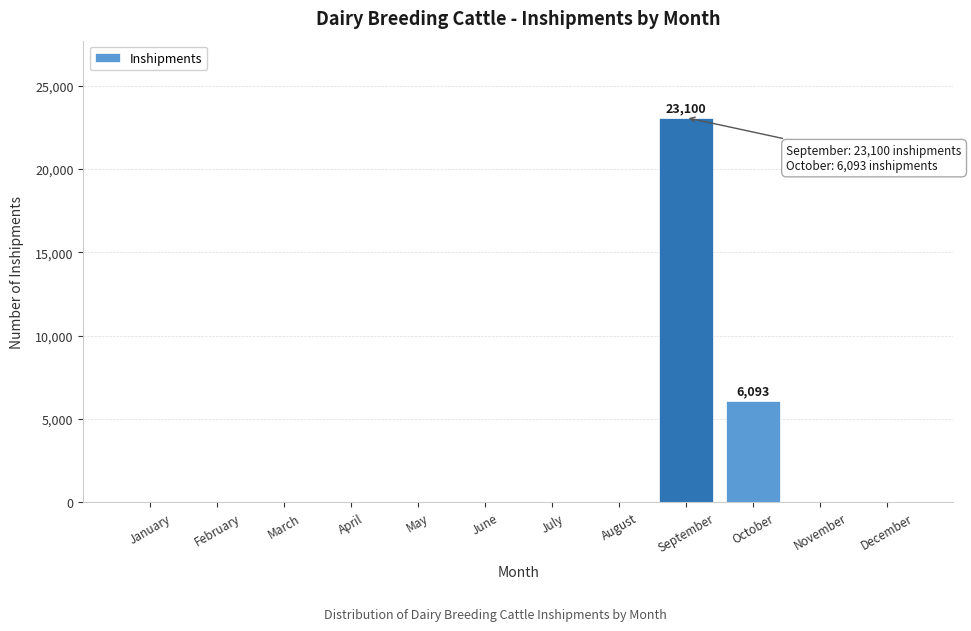

Reading left to right, transcribe all the data shown in this chart.

January=0	February=0	March=0	April=0	May=0	June=0	July=0	August=0	September=23100	October=6093	November=0	December=0